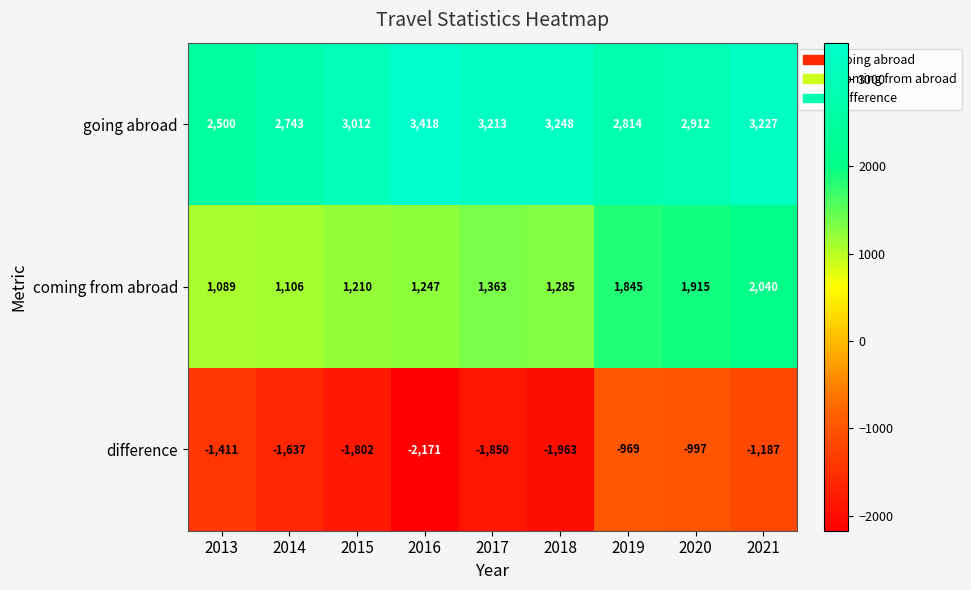

Is the value of difference at 2015 greater than the value of coming from abroad at 2021?

No